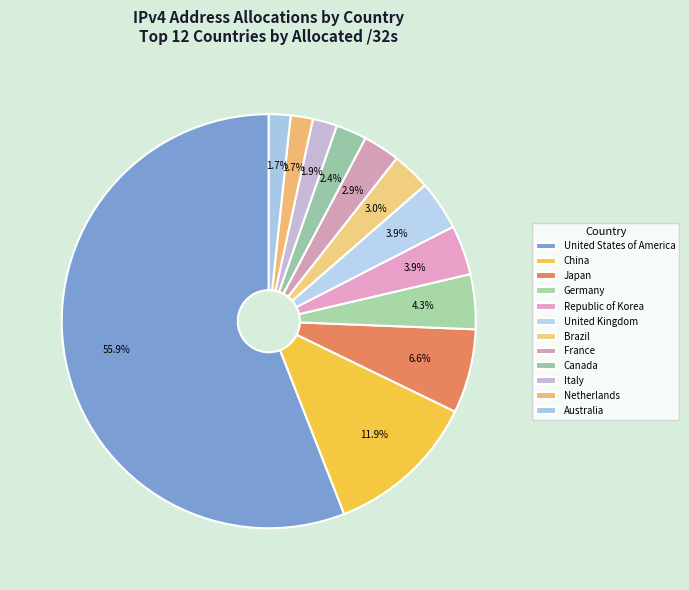

What percentage is the Italy slice, to the nearest percent?

2%